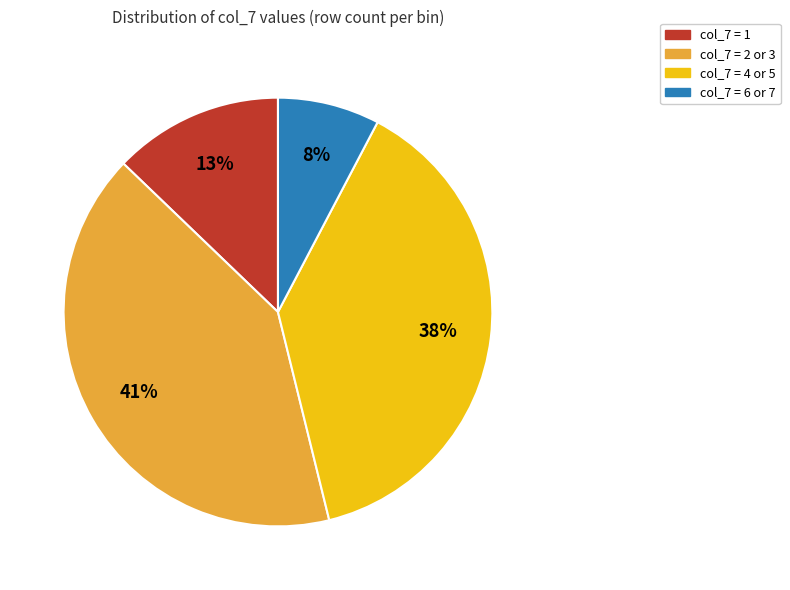

To the nearest percent, what is the difference between the largest and smallest slice percentages?

33%